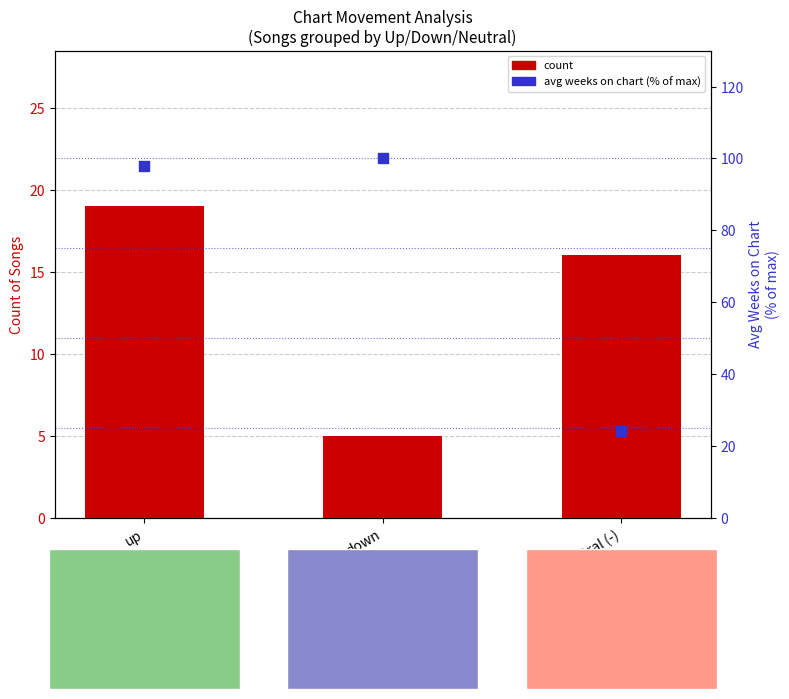

At how many categories does at least one series exceed 73?

2